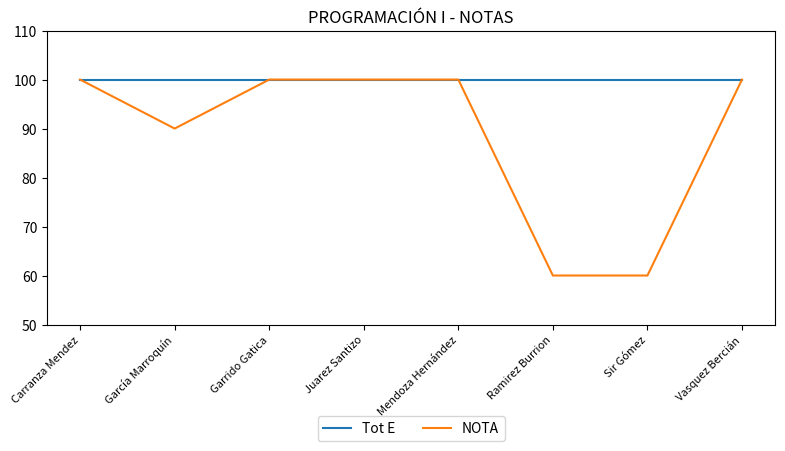

Which series has the largest range (max minus min)?

NOTA